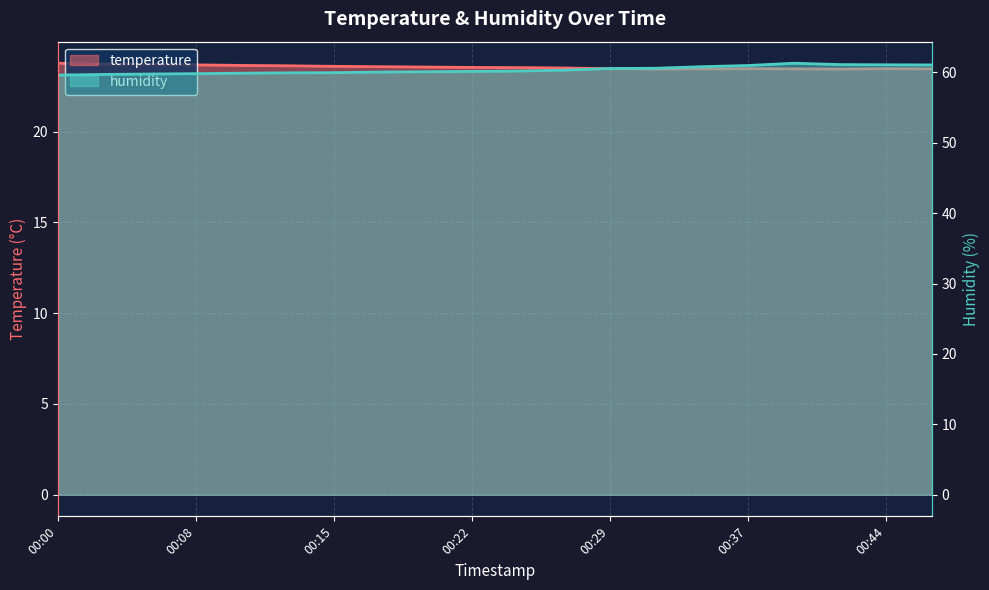

At which category is the sum across all series the highest?

00:39